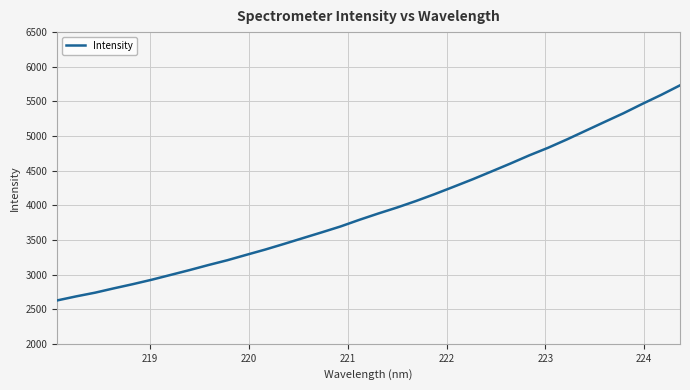

What is the minimum value shown in the chart?

2626.6